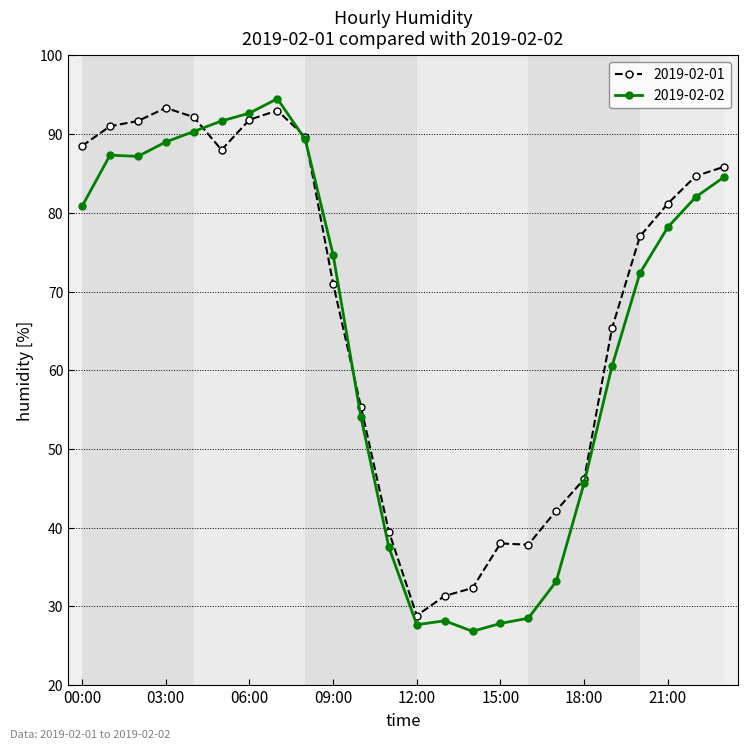

What is the minimum value for 2019-02-01?

28.8